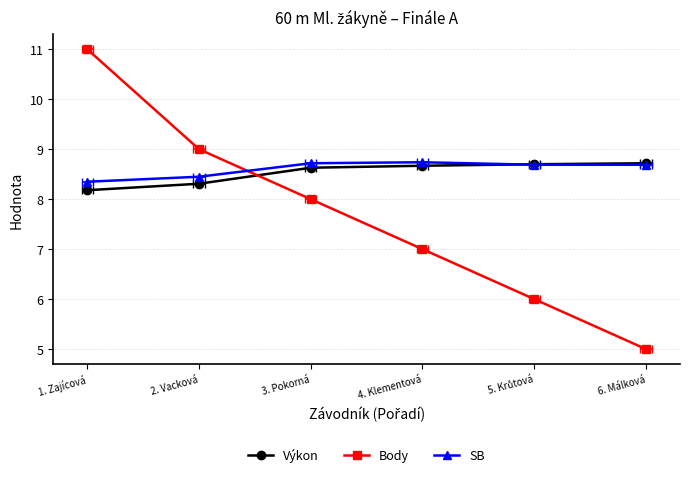

List the series in order of their peak value, lowest first.

Výkon, SB, Body